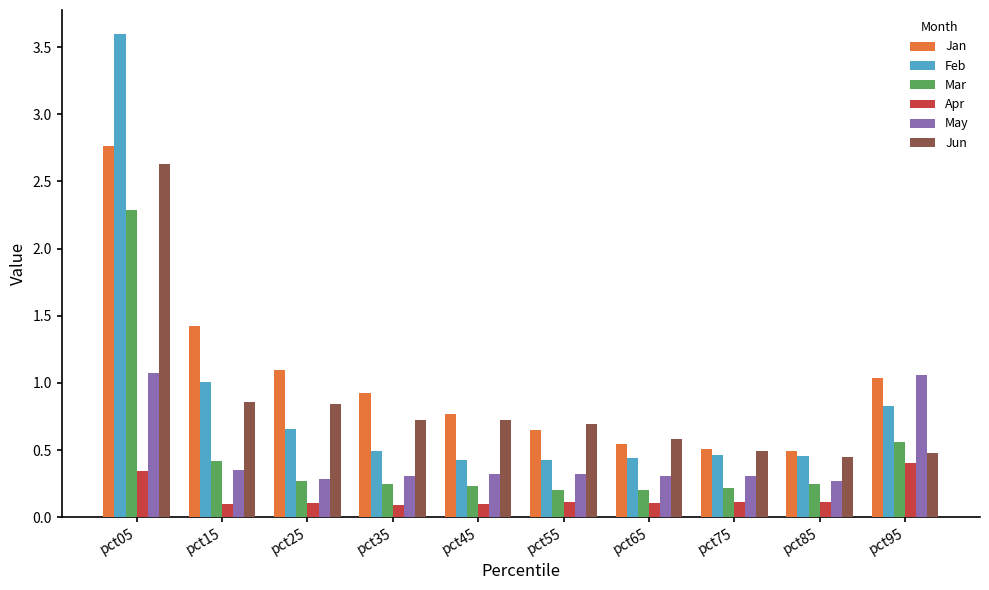

At which category is the sum across all series the highest?

pct05